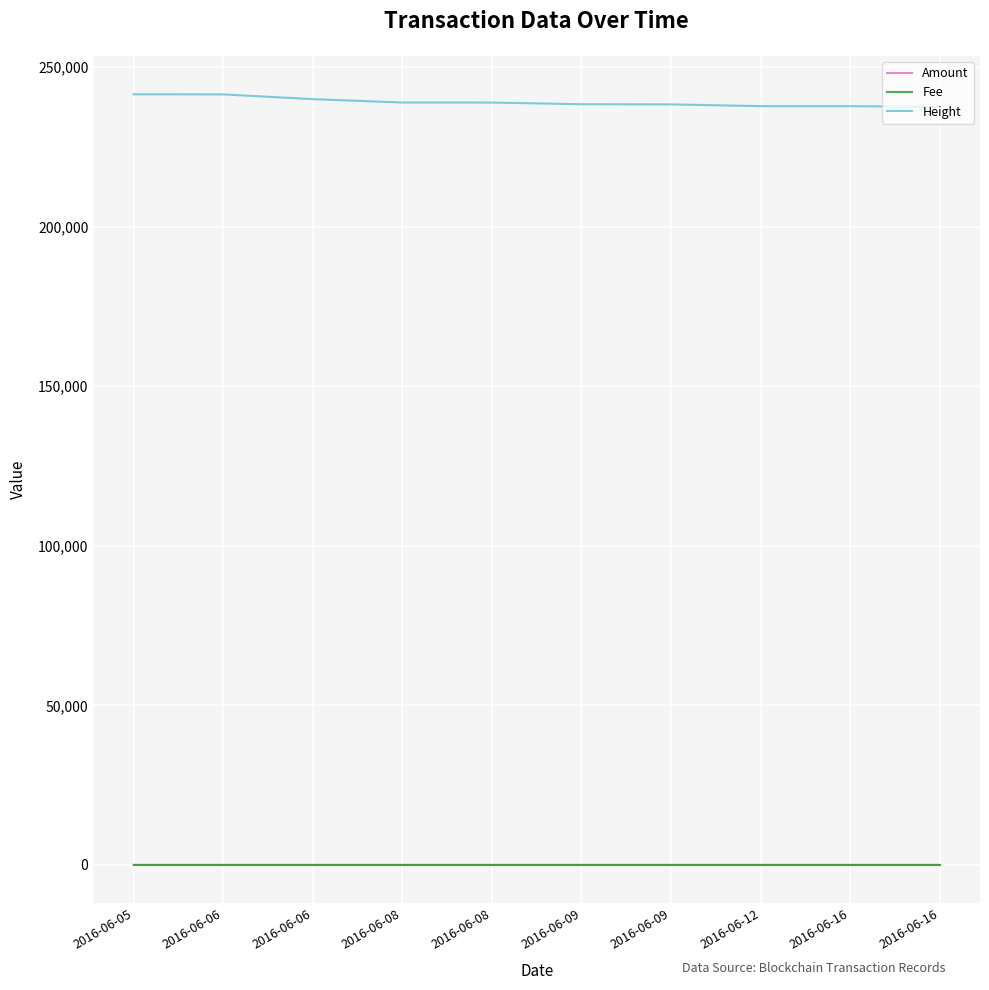

How many lines are shown in the chart?

3